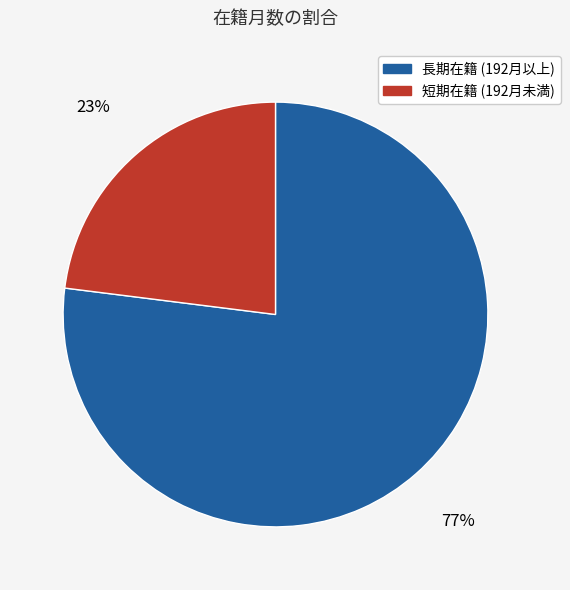

To the nearest percent, what is the average slice percentage?

50%